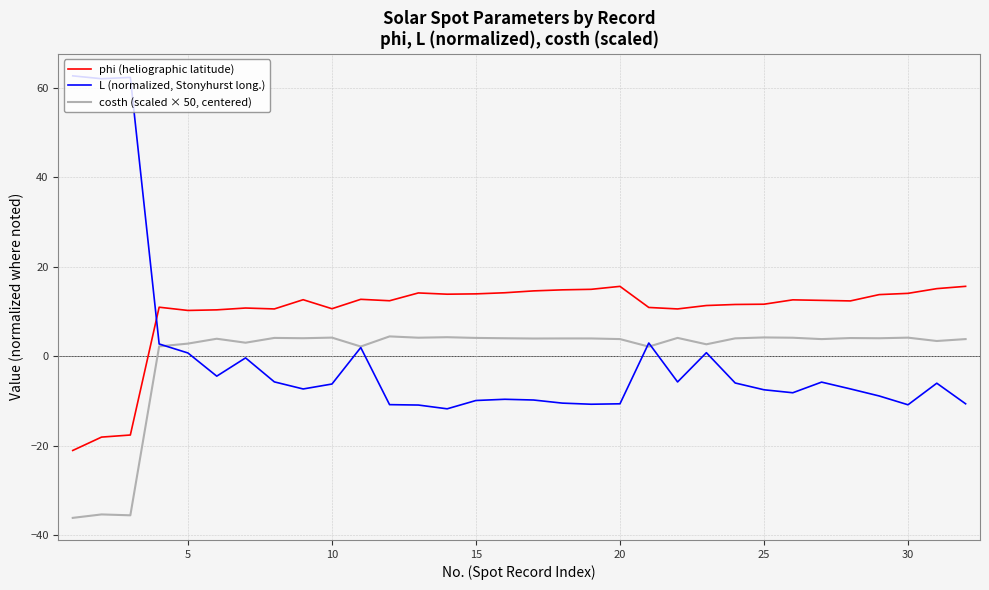

Count the number of categories in the chart.

32